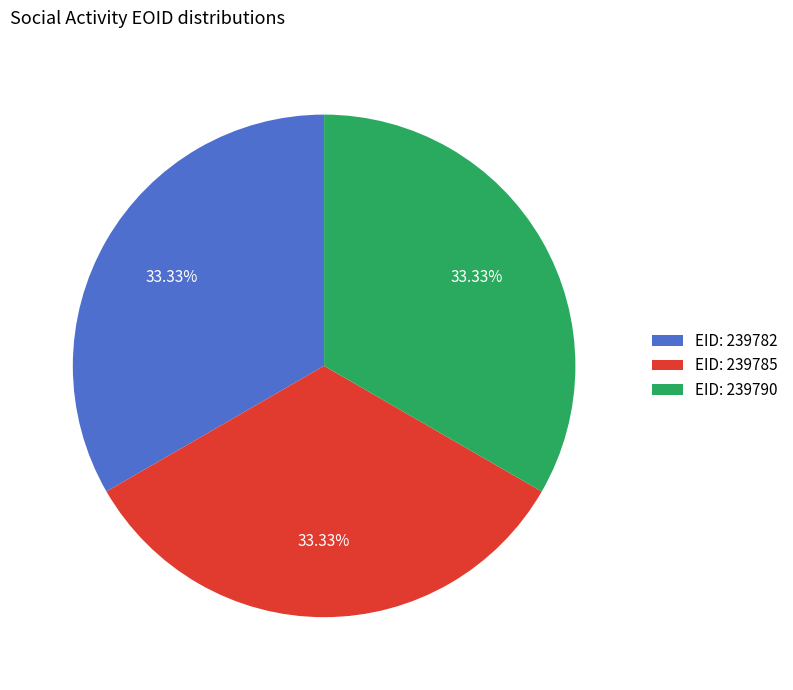

Is there a majority slice in this chart?

No